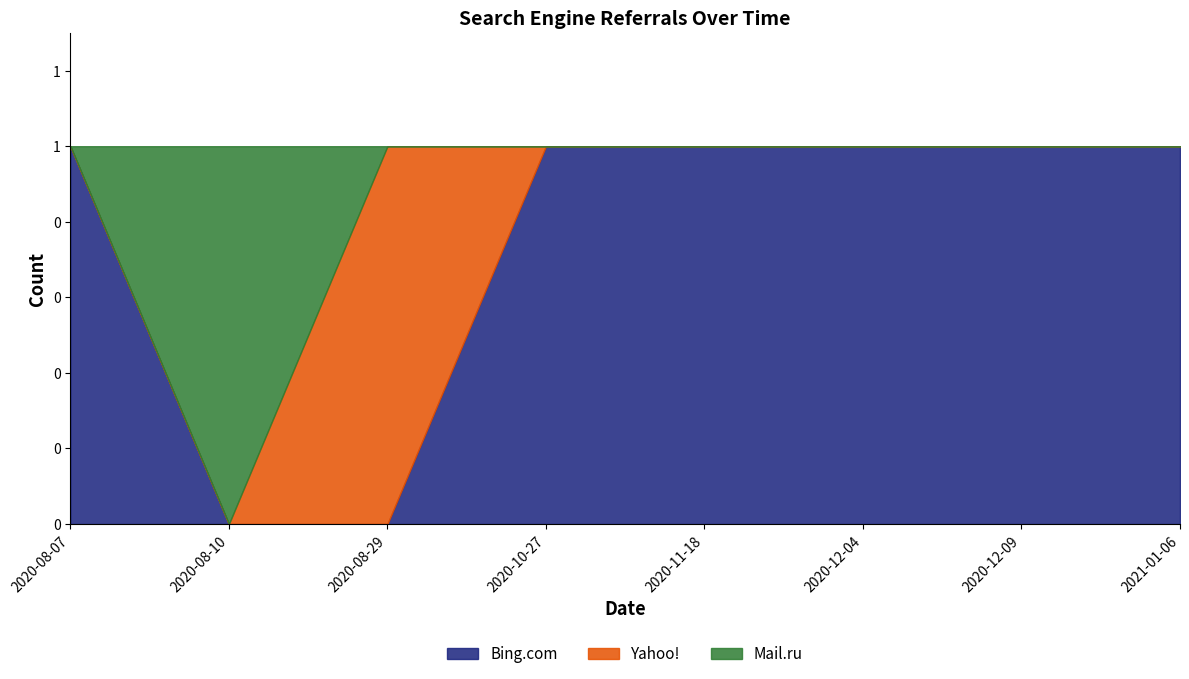

True or false: Yahoo! has a value of 0 at 2020-10-27.

True